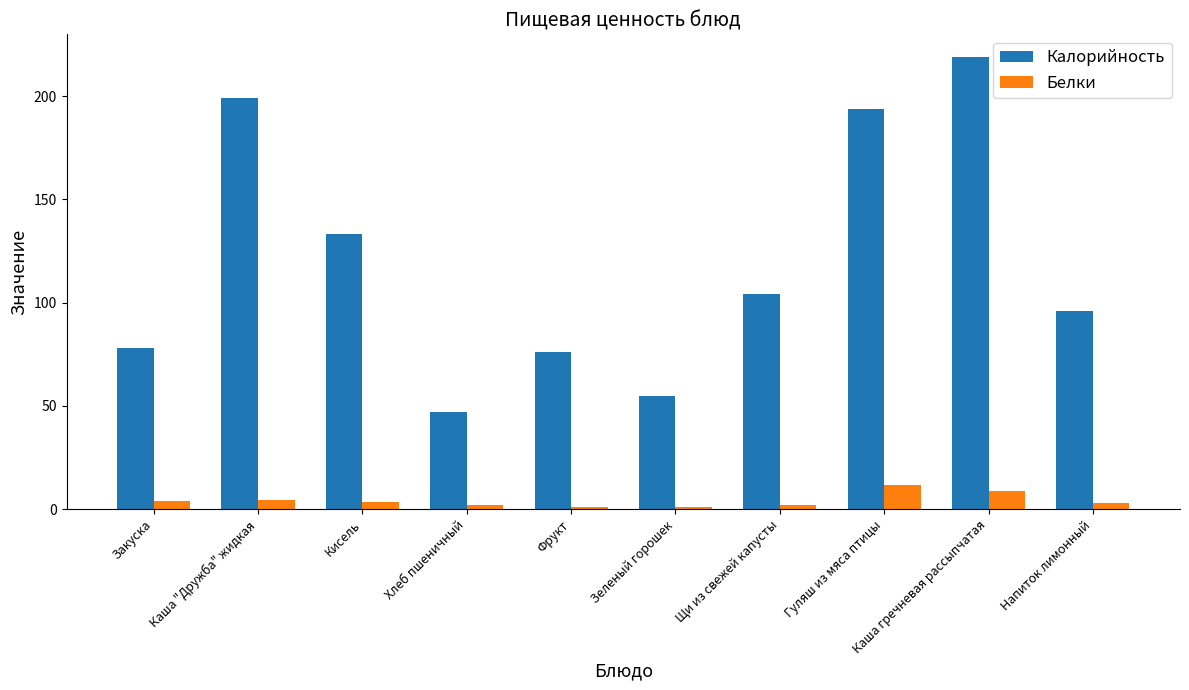

Which series changed the most between Гуляш из мяса птицы and Напиток лимонный?

Калорийность